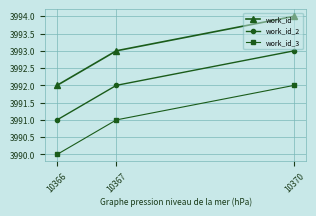

At how many categories does at least one series exceed 3990?

3